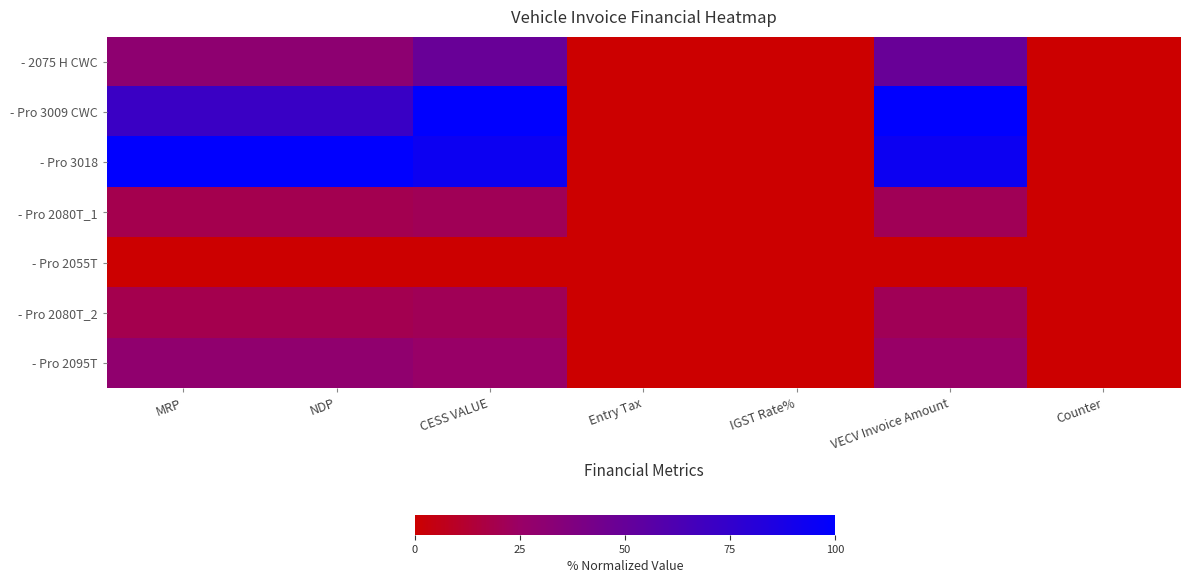

Between Counter and CESS VALUE, which is larger?

CESS VALUE